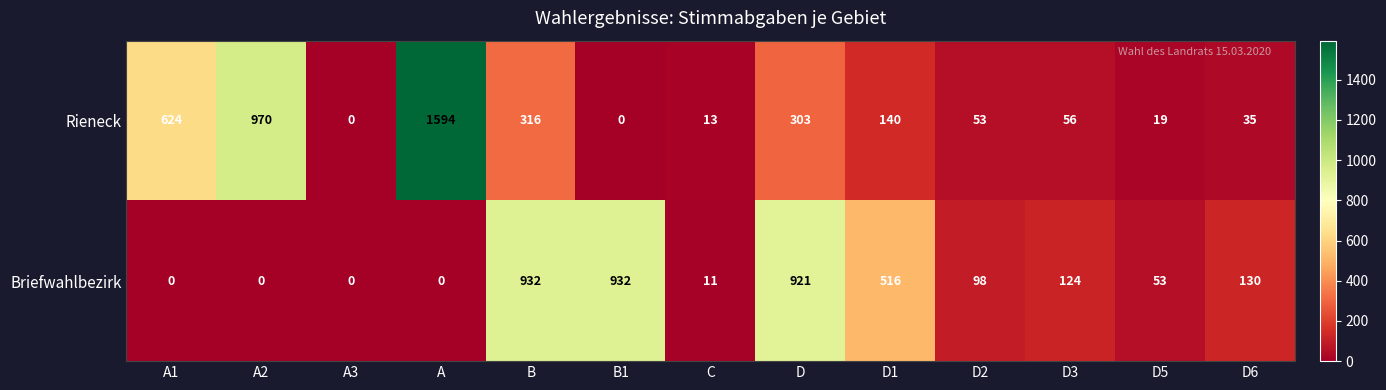

At how many categories does at least one series exceed 948?

2